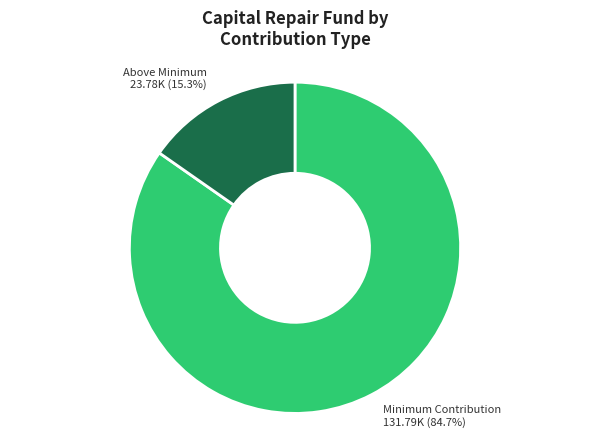

Is there a majority slice in this chart?

Yes